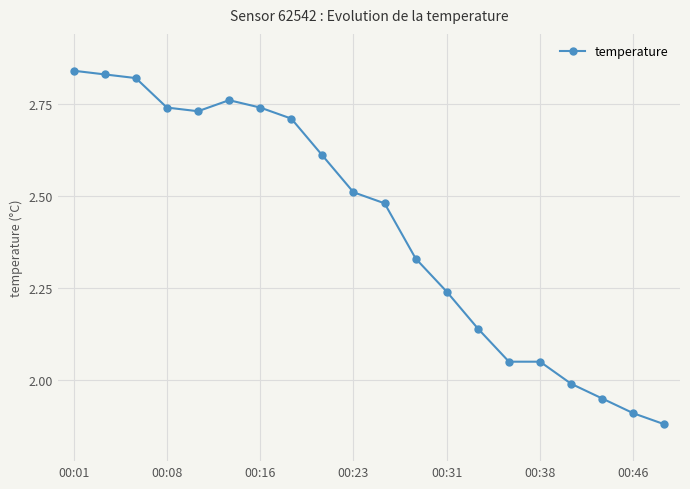

True or false: there are more than 0 points higher than both neighbors.

True